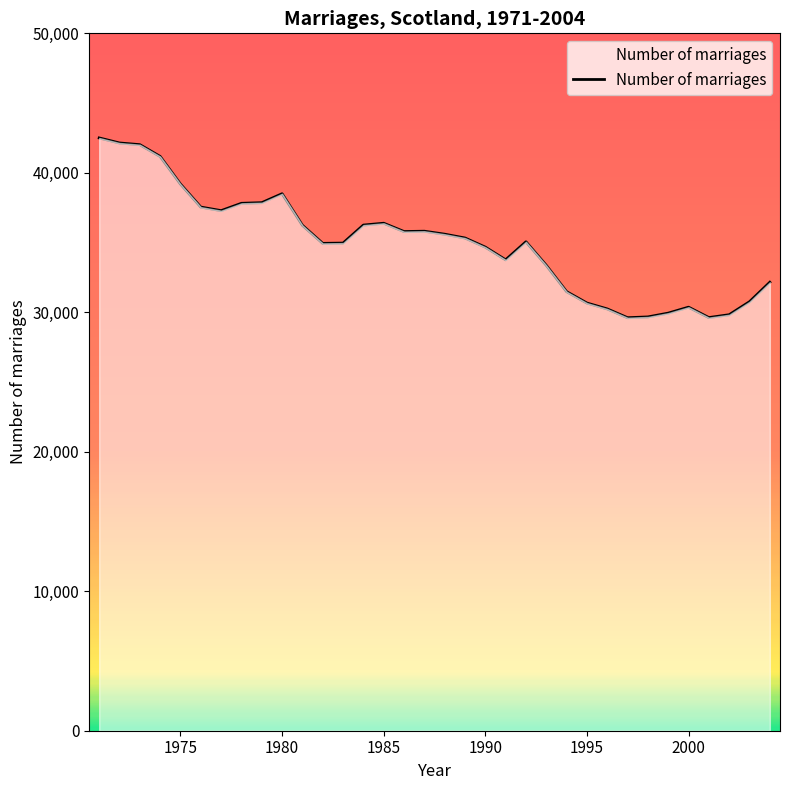

What is the minimum value shown in the chart?

29611